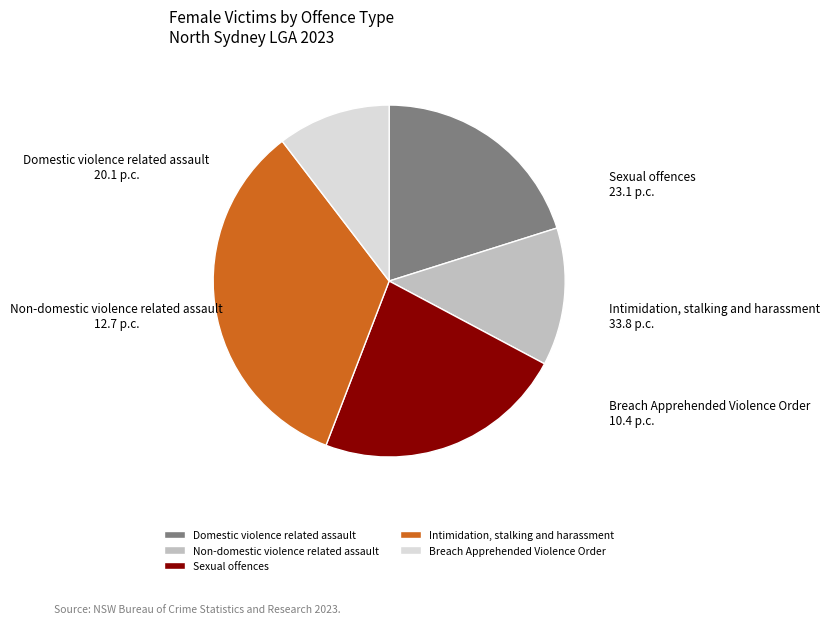

Does Non-domestic violence related assault represent more than half of the total?

No